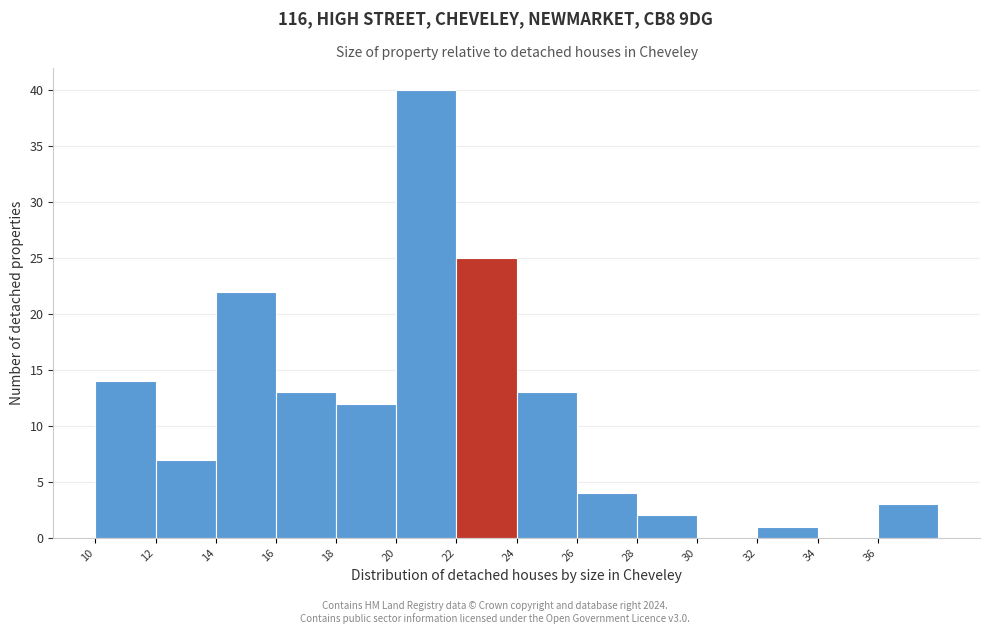

Reading left to right, list every bar in this chart as the range it spans on the x-axis followed by its height. The values are not printed on the chart, so give them approximately, as read against the axis.

10 to 12: 14
12 to 14: 7
14 to 16: 22
16 to 18: 13
18 to 20: 12
20 to 22: 40
22 to 24: 25
24 to 26: 13
26 to 28: 4
28 to 30: 2
30 to 32: 0
32 to 34: 1
34 to 36: 0
36 to 38: 3